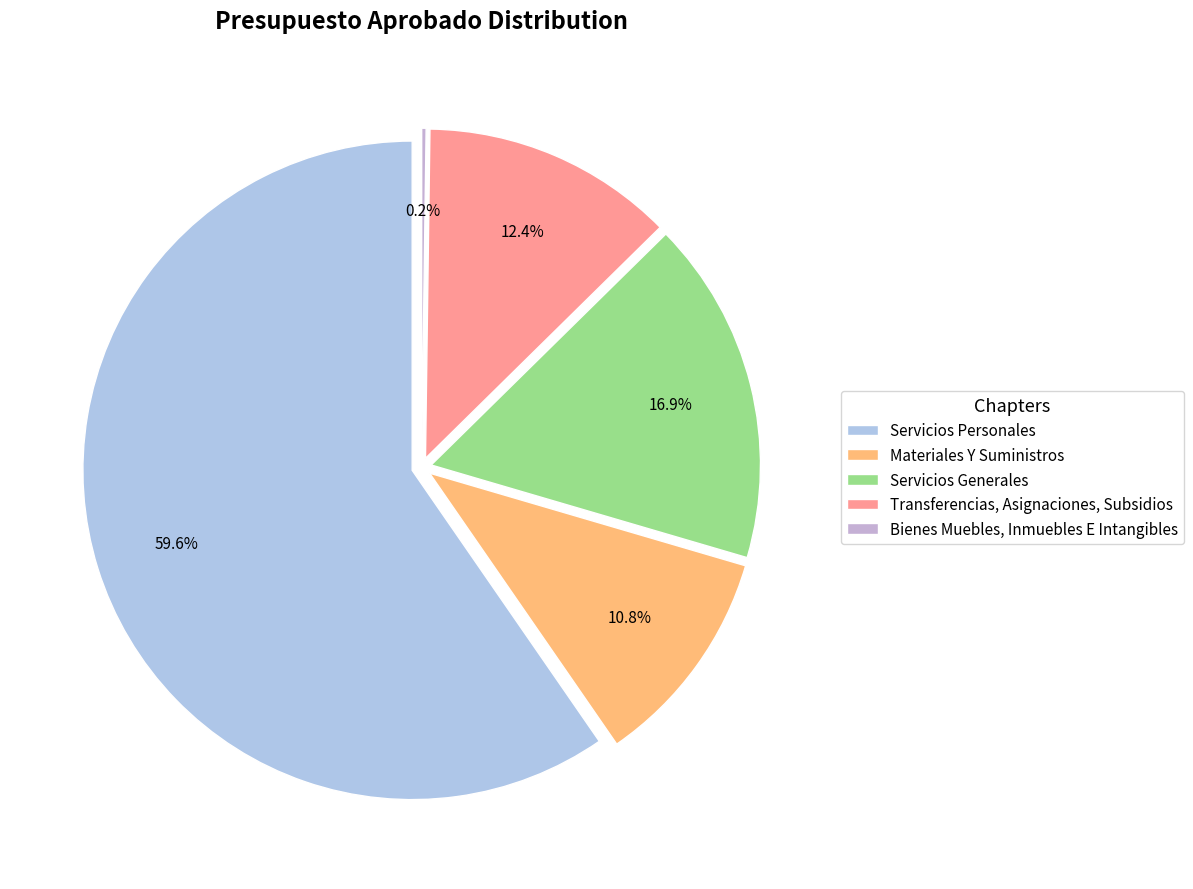

Which category has the smallest portion of the pie?

Bienes Muebles, Inmuebles E Intangibles